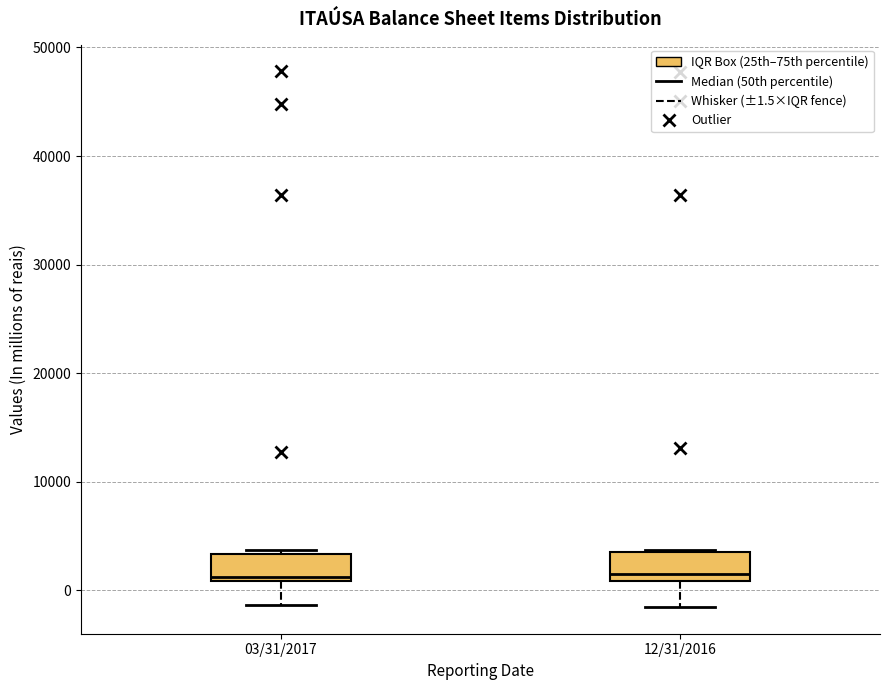

Reading left to right, transcribe this box plot: for each box, give where its median line is, the range the box spans, and where its two whiskers end, as read against the y-axis. The values are not printed on the chart, so give them approximately, as read against the axis.

03/31/2017: median 1000 (just above the box's lower edge), box 1000 to 3000, whiskers -1000 to 4000
12/31/2016: median 1000 (just above the box's lower edge), box 1000 to 4000, whiskers -2000 to 4000